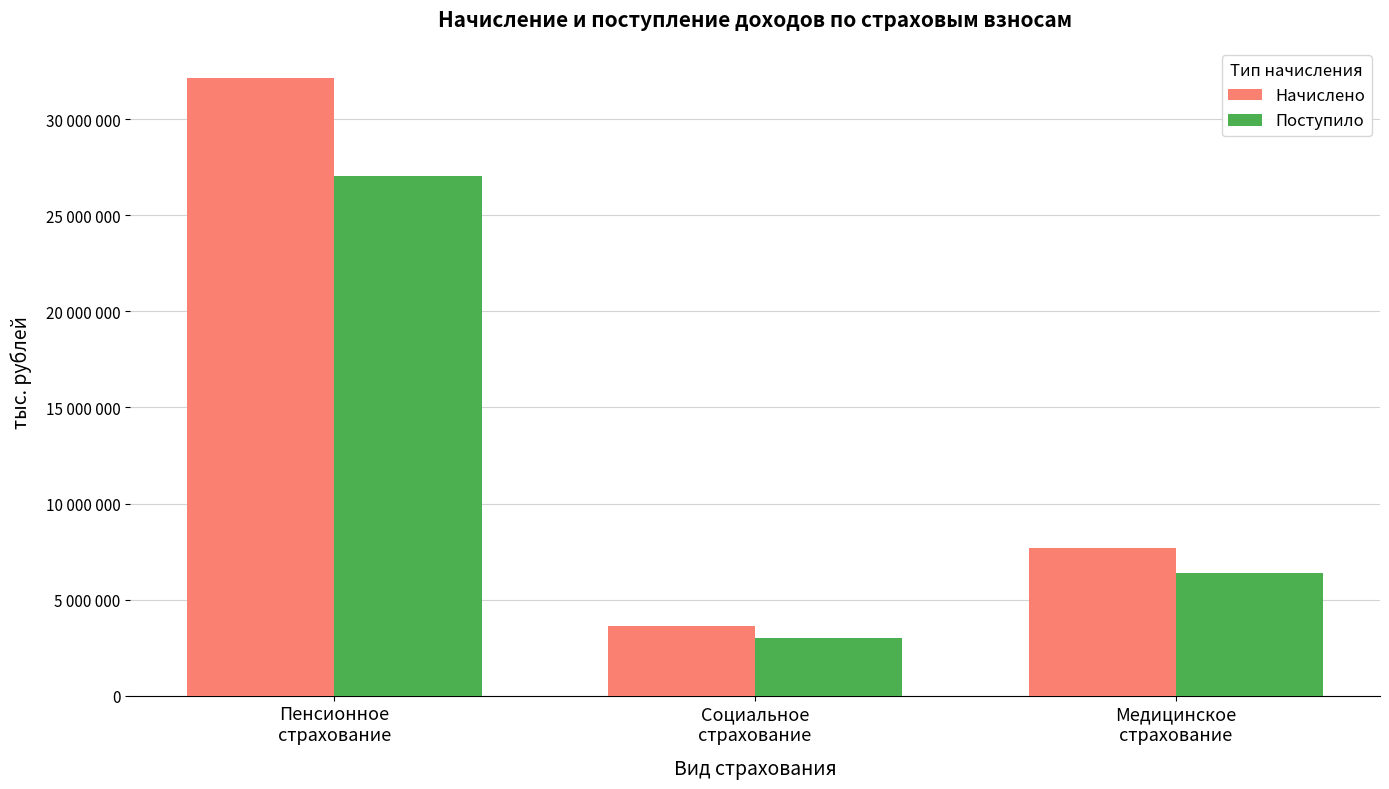

At which label does Поступило first exceed 6401389?

Пенсионное
страхование